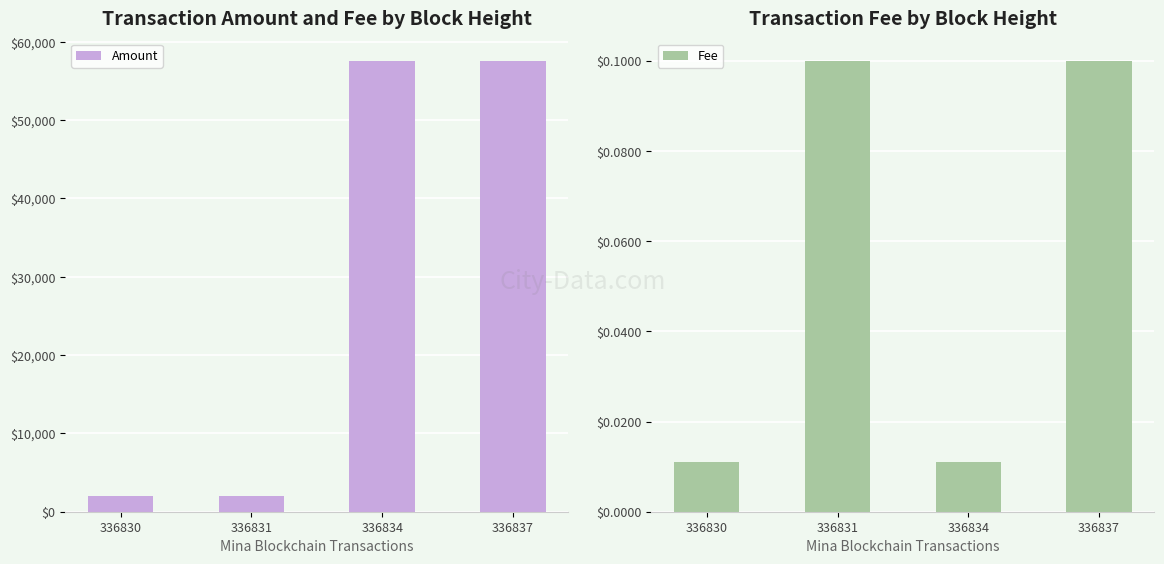

Between 336837 and 336831, which is larger?

336837